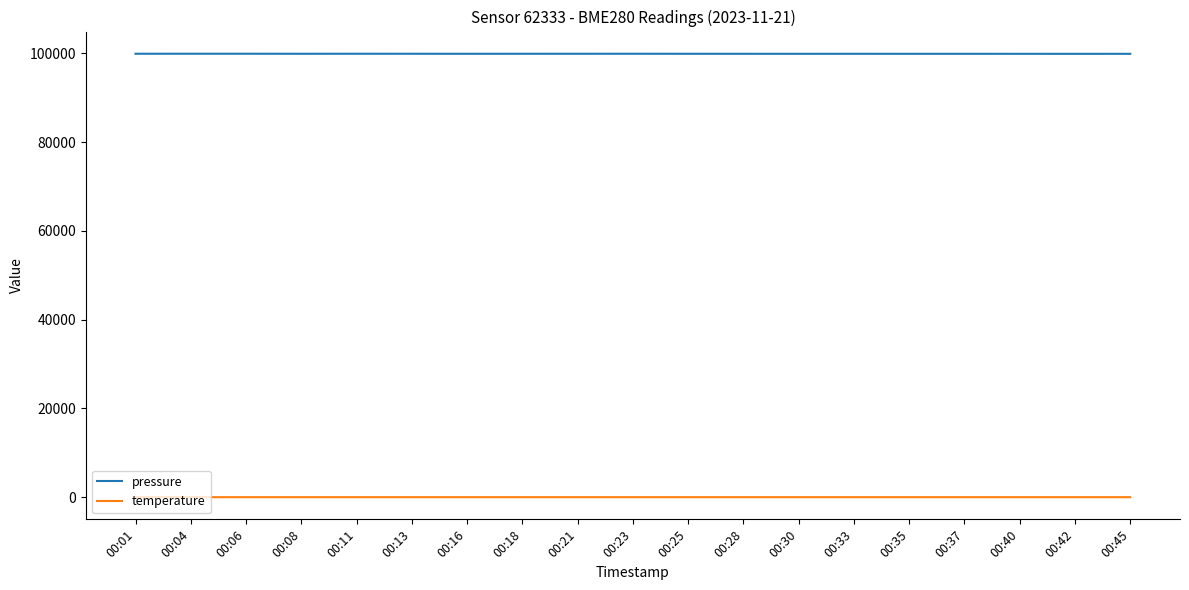

What is the difference between the highest and lowest values at 00:23?

99921.1